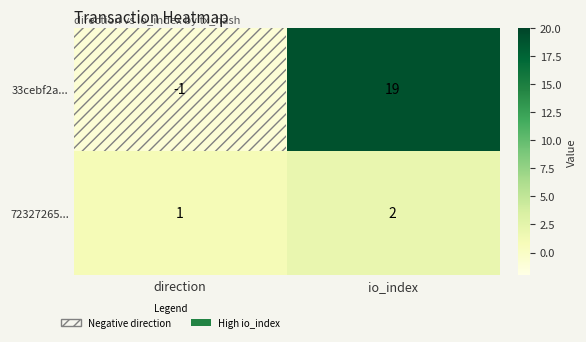

True or false: 33cebf2a... has a value of 9 at io_index.

False